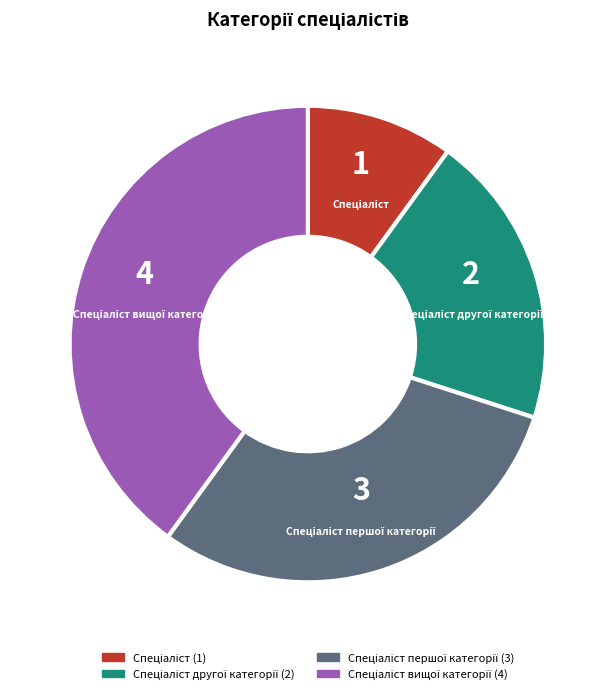

How many segments does this pie chart have?

4